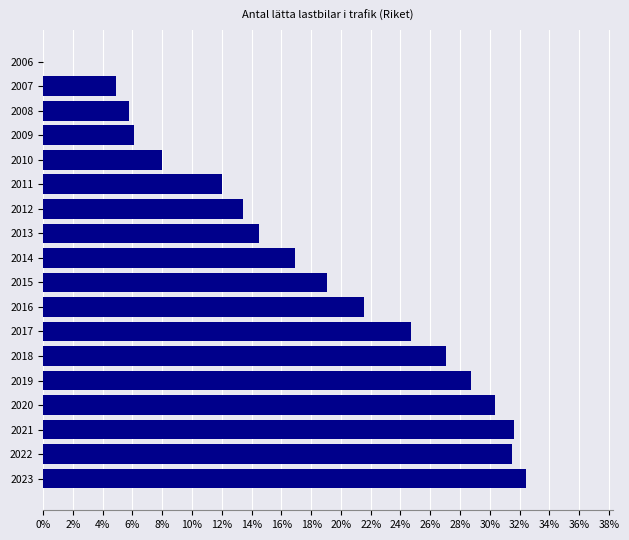

Count the number of data series in this chart.

1